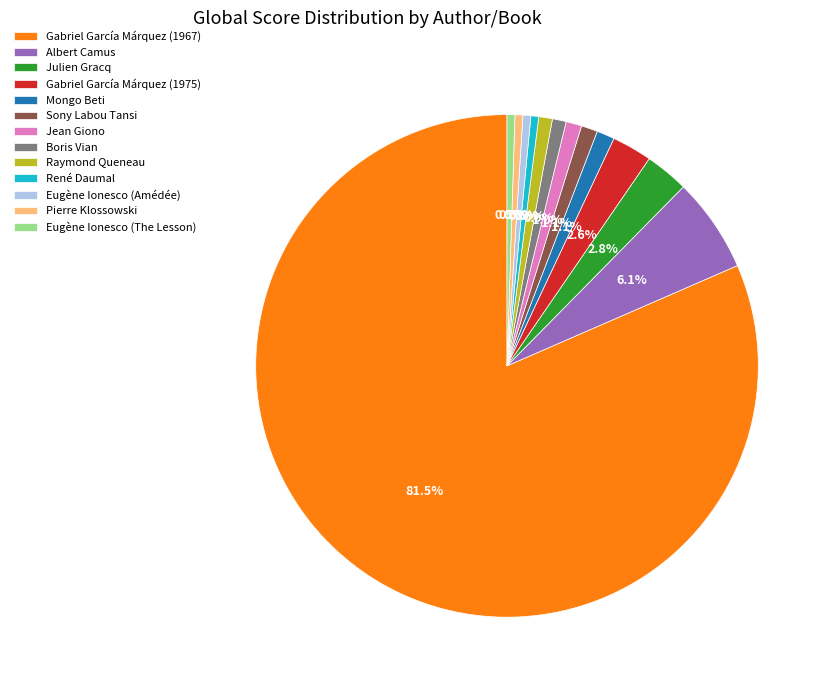

What is the largest slice in the pie chart?

Gabriel García Márquez (1967)